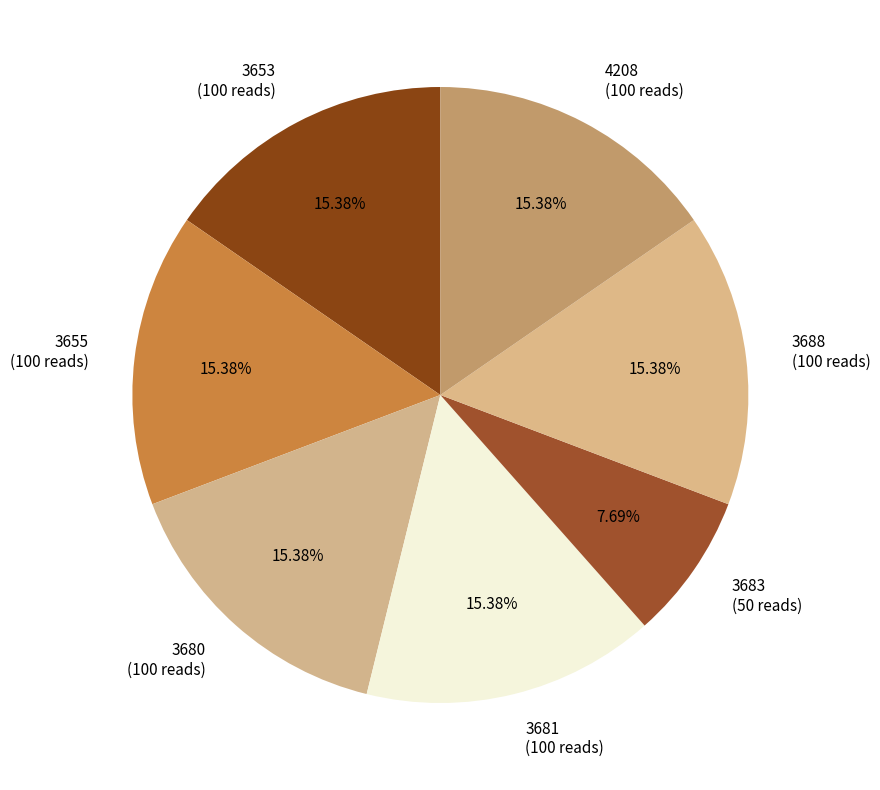

Count the number of slices in the pie.

7